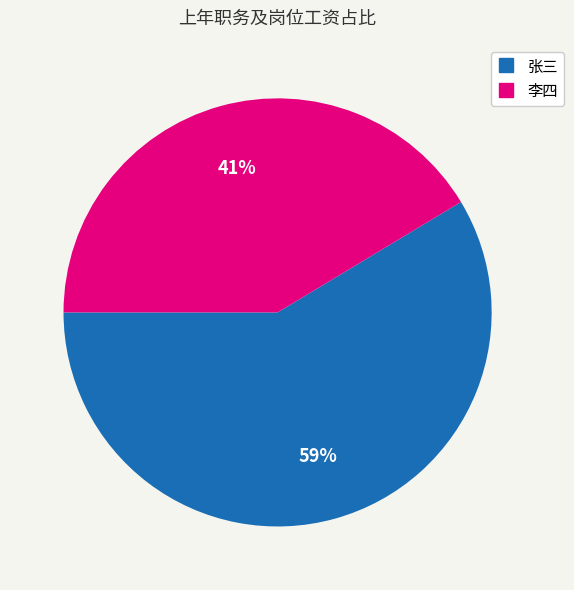

Is there a majority slice in this chart?

Yes